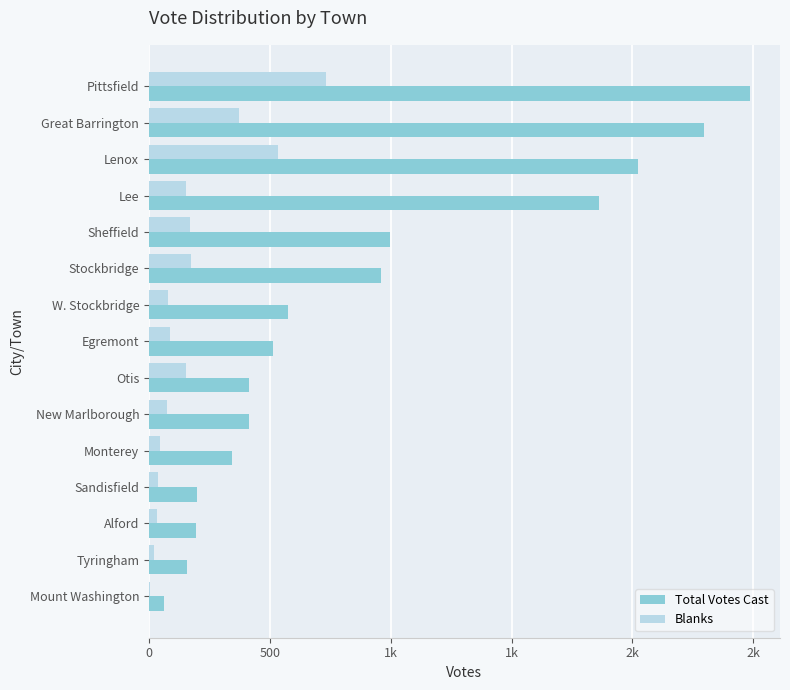

What are all the series names shown in the legend?

Total Votes Cast, Blanks